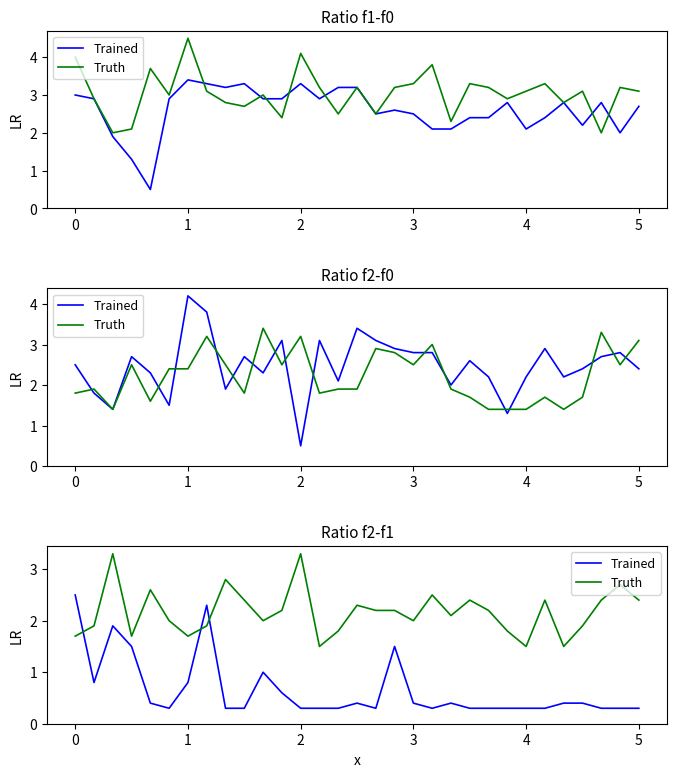

Between 1 and 28, which series saw the biggest shift?

Trained